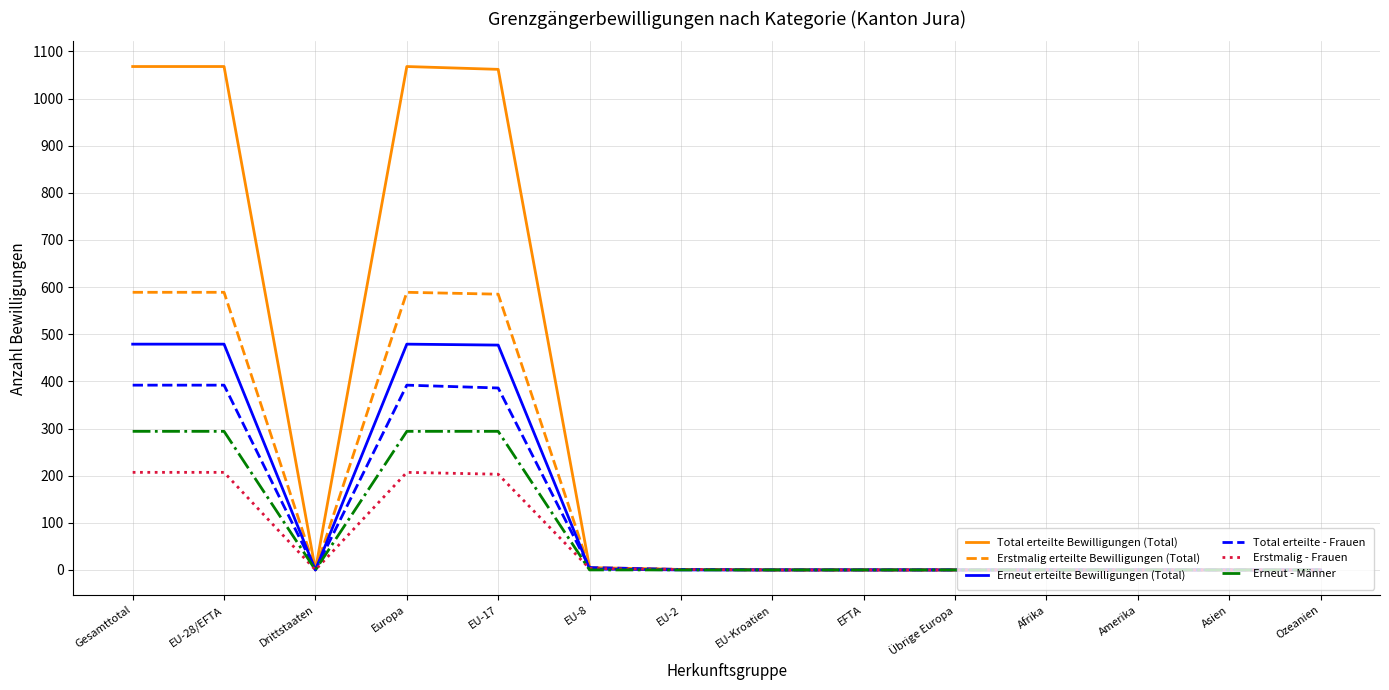

True or false: Erneut erteilte Bewilligungen (Total) has more than 0 interior local peaks.

True